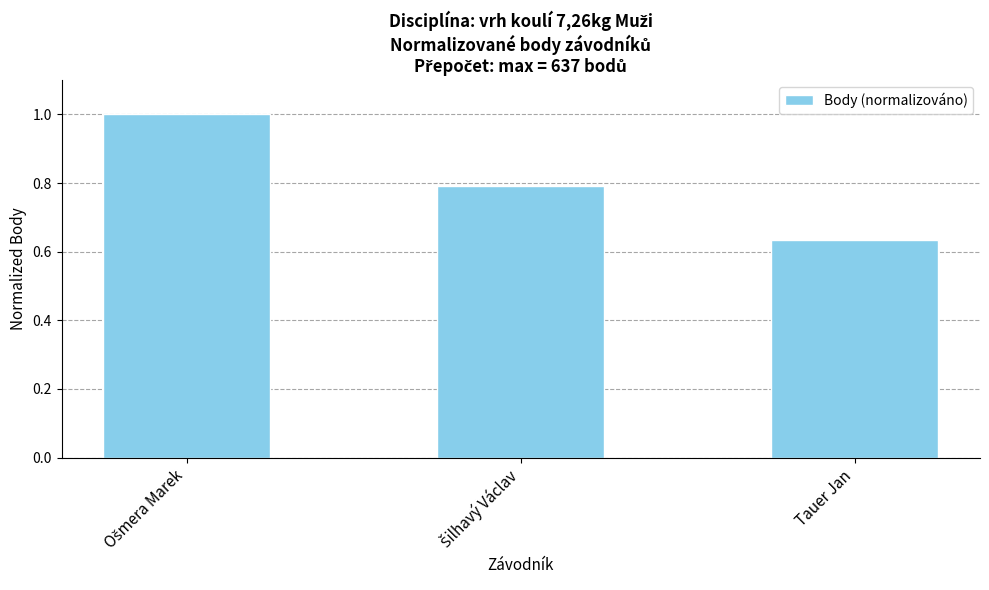

Where is the data nearest to the value 0?

Tauer Jan